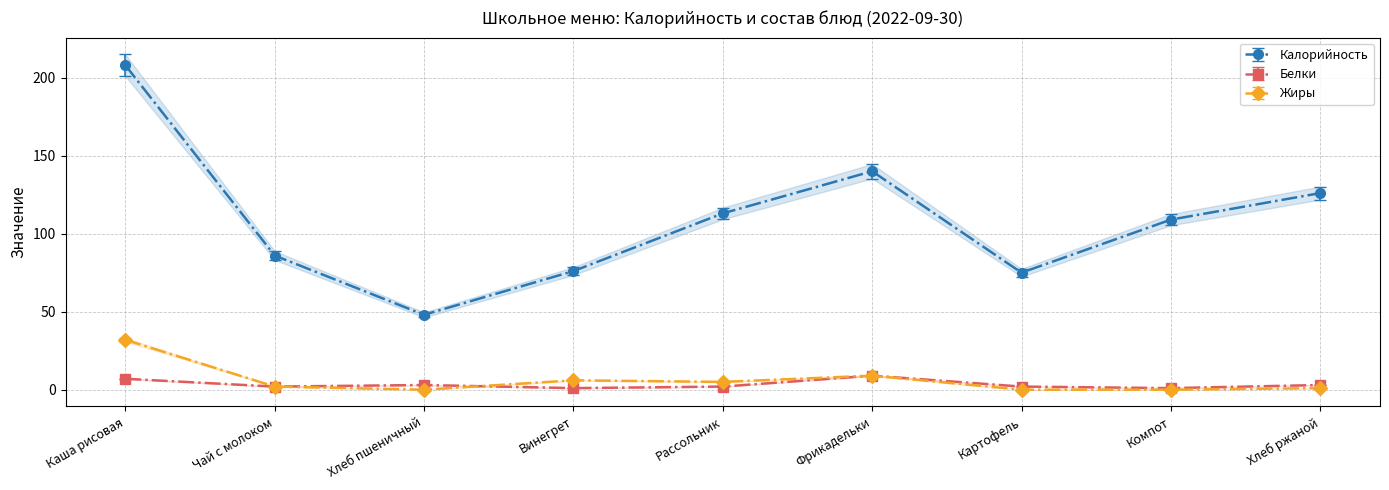

Rank the series at Винегрет from highest to lowest value.

Калорийность, Жиры, Белки